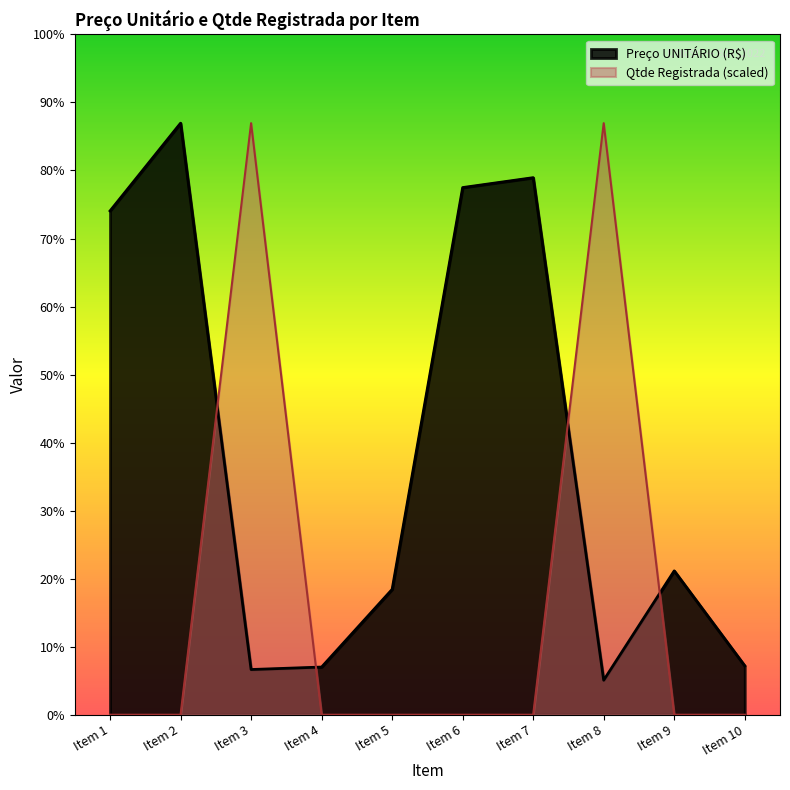

At which label is Qtde Registrada closest to 4484?

Item 1